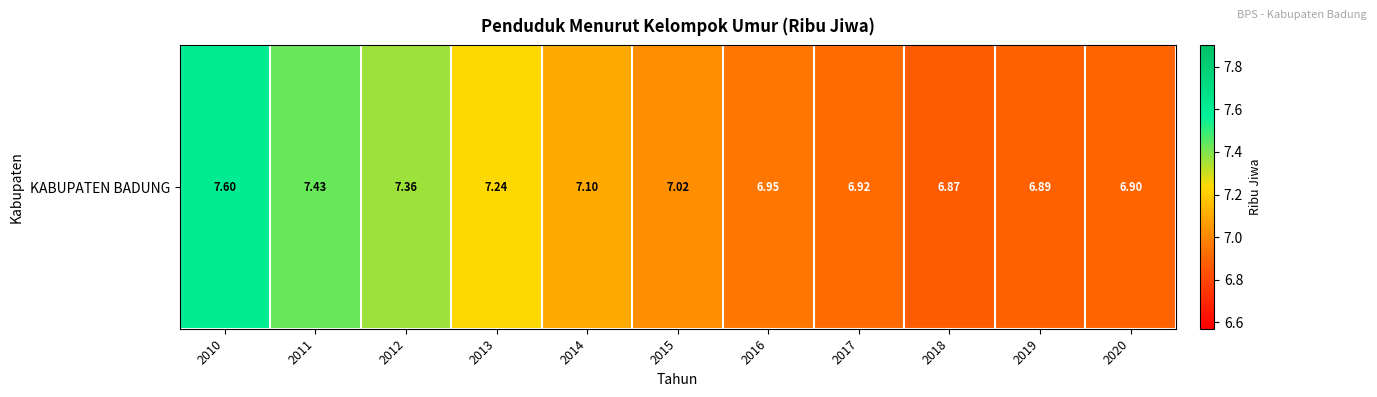

Reading left to right, transcribe all the data shown in this chart.

2010=7.6	2011=7.4	2012=7.4	2013=7.2	2014=7.1	2015=7.0	2016=7.0	2017=6.9	2018=6.9	2019=6.9	2020=6.9